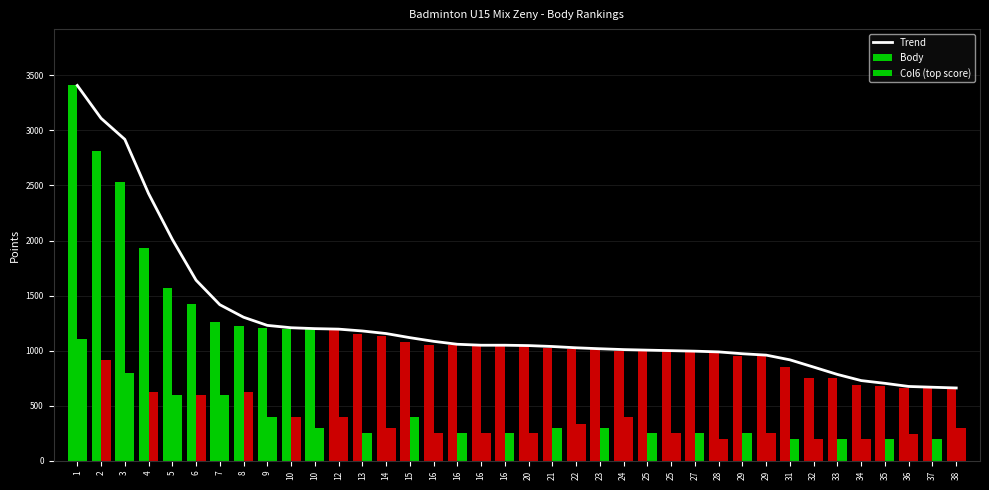

Reading right to left, what are all the values shown in this chart?

Trend: 38=662.0	37=668.7	36=675.7	35=704.0	34=729.0	33=784.7	32=851.3	31=917.3	29=960.0	29=972.7	28=989.3	27=996.0	25=1000.7	25=1005.3	24=1010.3	23=1018.0	22=1026.7	21=1038.3	20=1046.7	16=1050.0	16=1050.0	16=1058.7	16=1085.3	15=1118.7	14=1156.0	13=1179.3	12=1196.0	10=1200.7	10=1208.7	9=1230.0	8=1304.0	7=1417.7	6=1640.3	5=2011.0	4=2426.7	3=2918.7	2=3110.0	1=3408.0
Body: 38=657.0	37=664.0	36=665.0	35=677.0	34=685.0	33=750.0	32=752.0	31=852.0	29=950.0	29=950.0	28=980.0	27=988.0	25=1000.0	25=1000.0	24=1002.0	23=1014.0	22=1015.0	21=1025.0	20=1040.0	16=1050.0	16=1050.0	16=1050.0	16=1050.0	15=1076.0	14=1130.0	13=1150.0	12=1188.0	10=1200.0	10=1200.0	9=1202.0	8=1224.0	7=1264.0	6=1424.0	5=1565.0	4=1932.0	3=2536.0	2=2812.0	1=3408.0
Col6 (top score): 38=300.0	37=200.0	36=240.0	35=200.0	34=200.0	33=200.0	32=200.0	31=200.0	29=250.0	29=250.0	28=200.0	27=250.0	25=250.0	25=250.0	24=400.0	23=300.0	22=336.0	21=300.0	20=250.0	16=250.0	16=250.0	16=250.0	16=250.0	15=400.0	14=300.0	13=250.0	12=400.0	10=300.0	10=400.0	9=400.0	8=624.0	7=600.0	6=600.0	5=600.0	4=624.0	3=800.0	2=912.0	1=1104.0